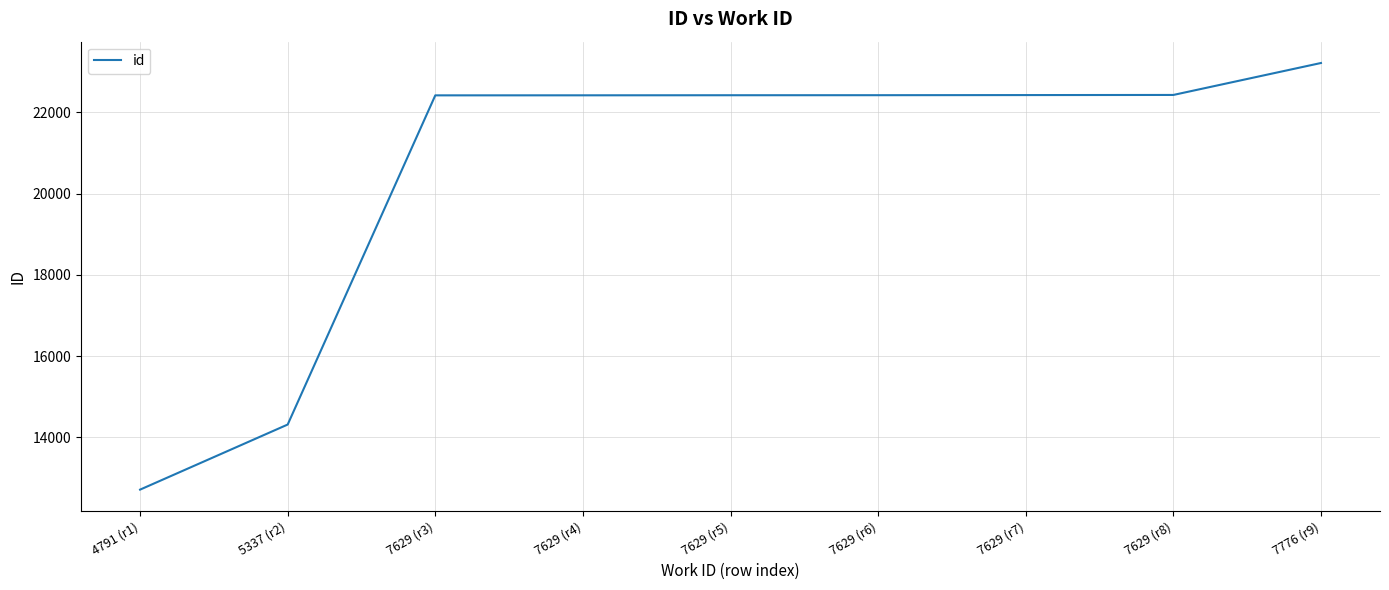

Which label corresponds to the smallest value in the chart?

4791 (r1)